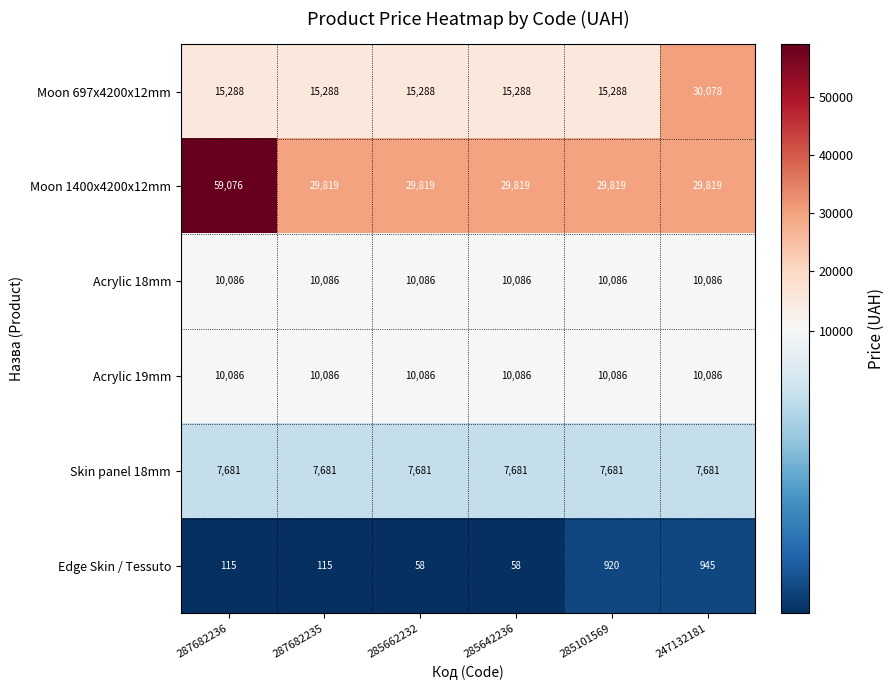

What is the sum of all Edge Skin / Tessuto values?

2211